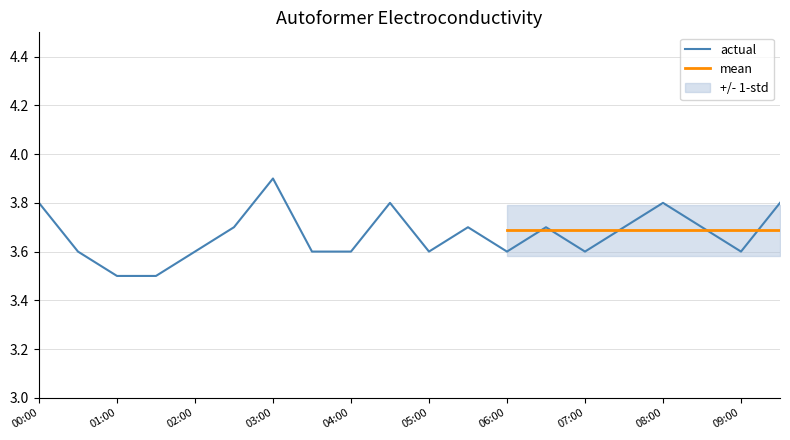

Read the value at 07:30.

3.7